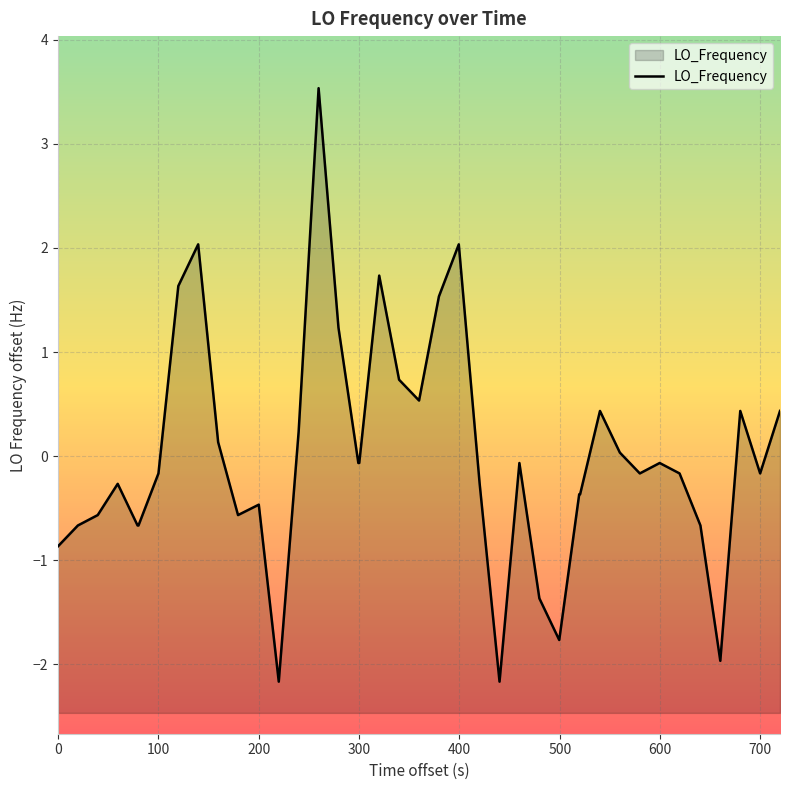

What is the maximum value shown in the chart?

3.5